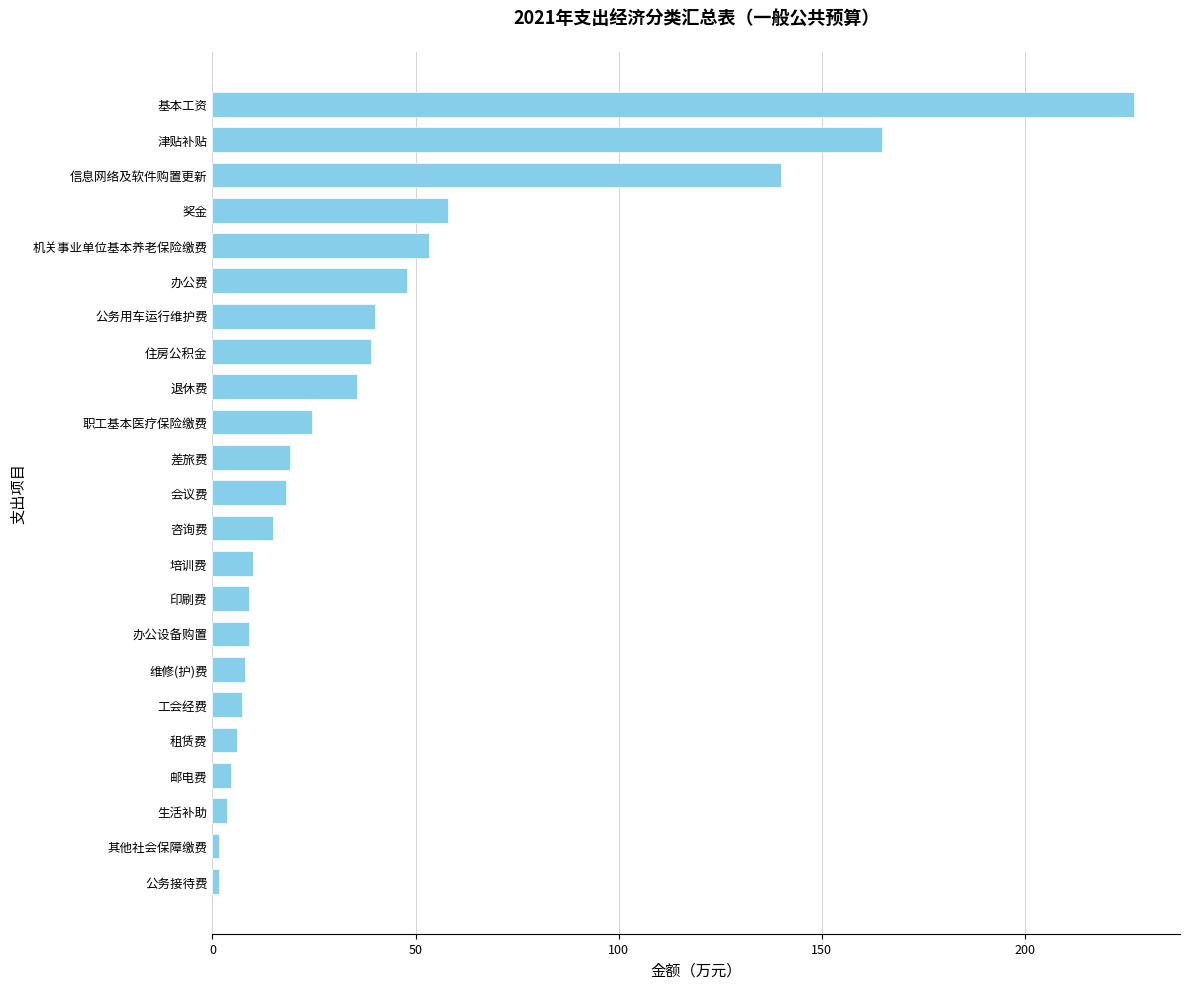

Approximately how many times larger is the value at 津贴补贴 compared to 信息网络及软件购置更新?

1.2